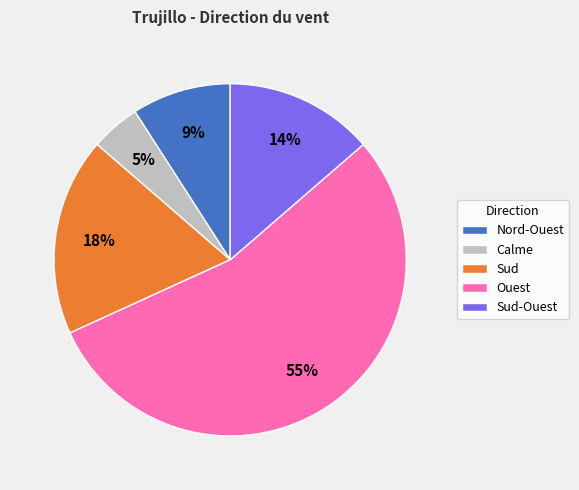

The Sud slice represents 18% of the pie. True or false?

True